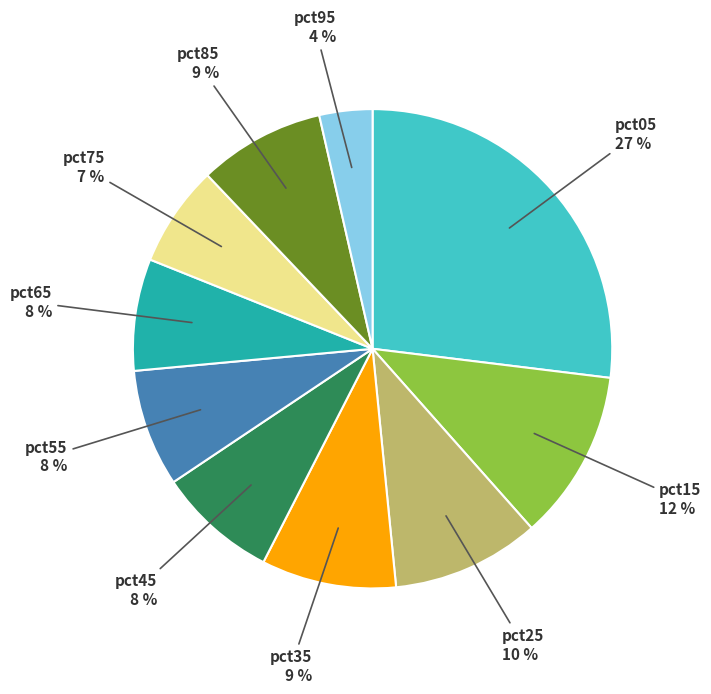

To the nearest percent, what is the difference between the largest and smallest slice percentages?

23%